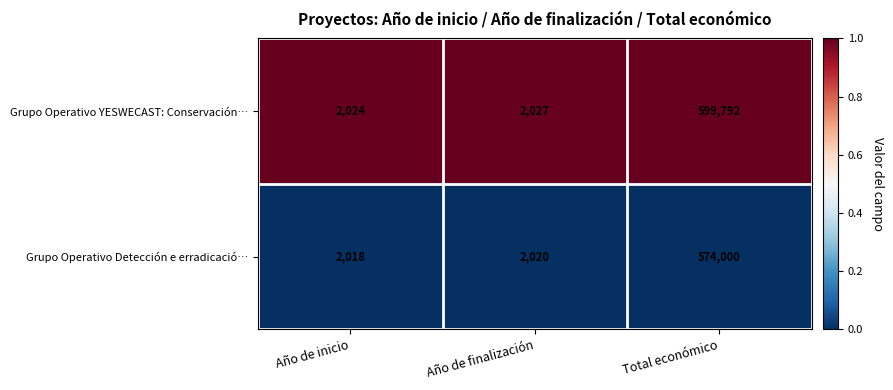

At which label is Grupo Operativo YESWECAST: Conservación… closest to 300908?

Año de finalización